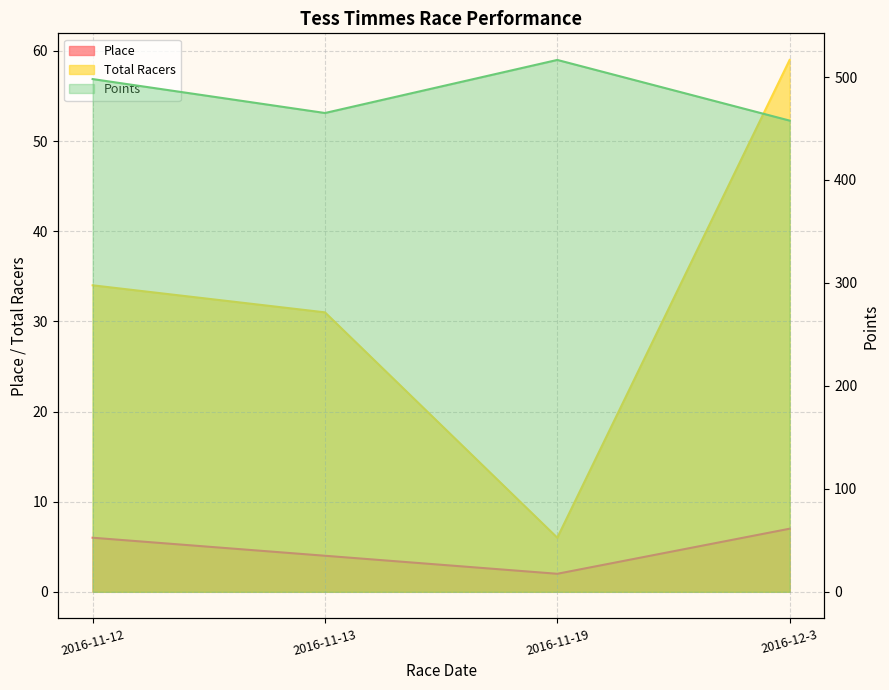

True or false: Points line has a value of 788.7 at 2016-12-3.

False